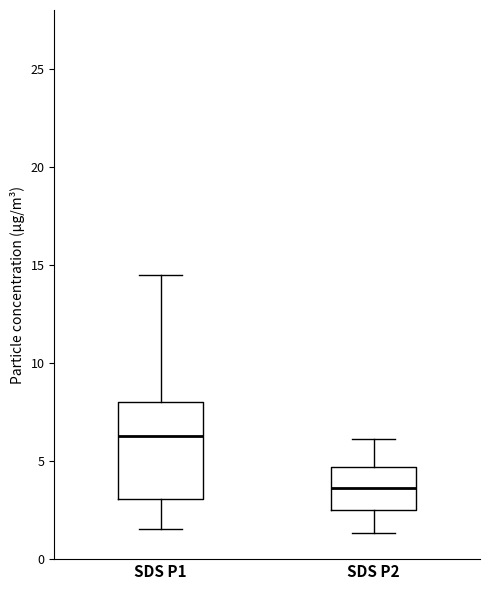

Which box is the tallest, from its lower edge to its upper edge?

SDS P1